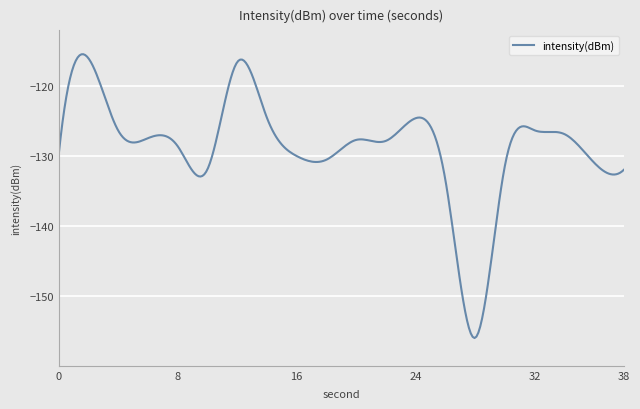

What is the smallest value displayed?

-156.0